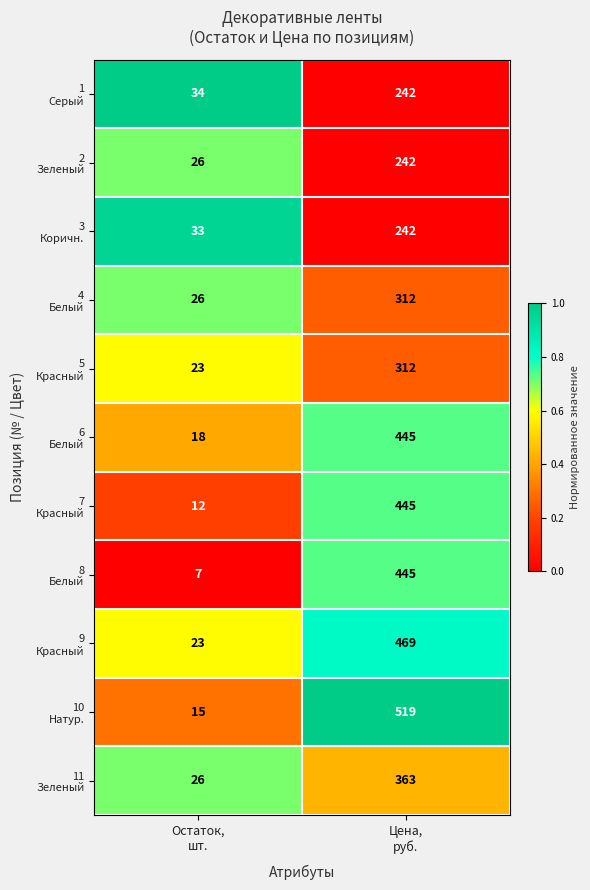

What is the greatest value displayed?

519